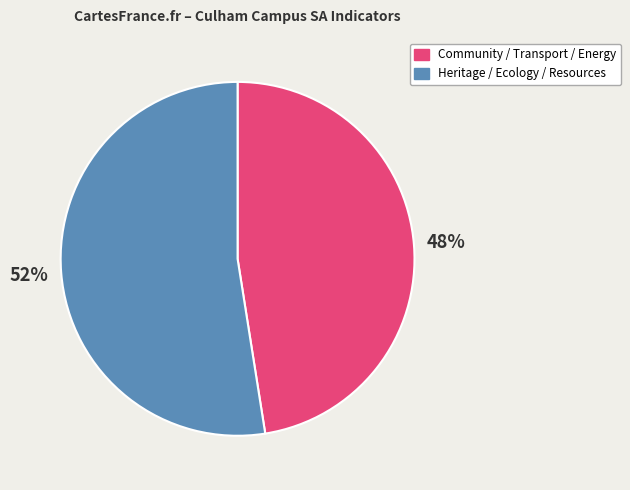

The Community / Transport / Energy slice represents 48% of the pie. True or false?

True